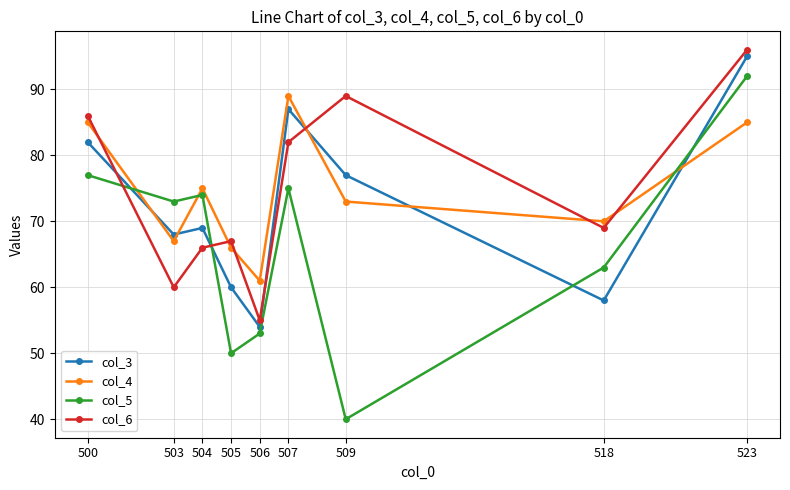

List the series in order of their peak value, highest first.

col_6, col_3, col_5, col_4